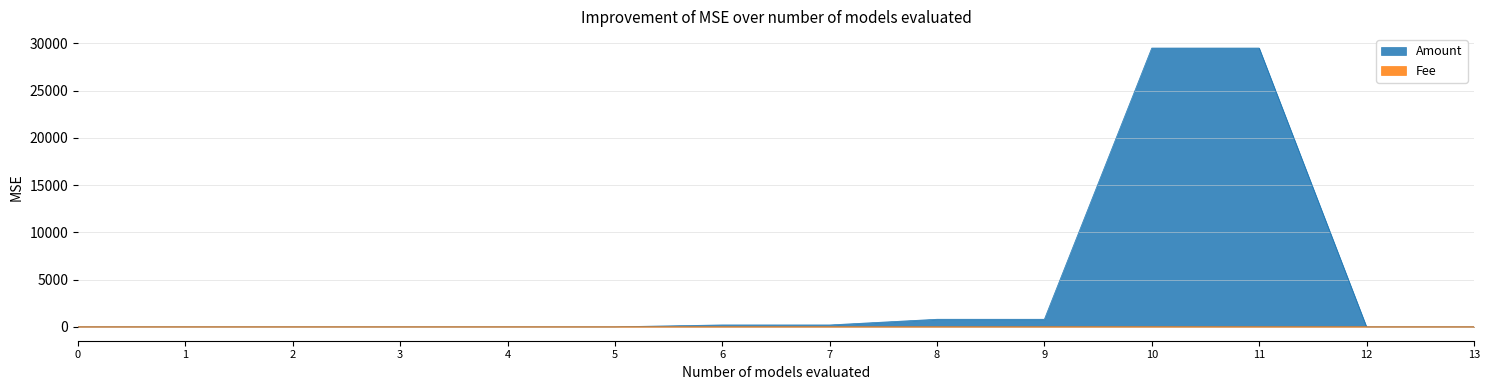

Which series has the largest range (max minus min)?

Amount